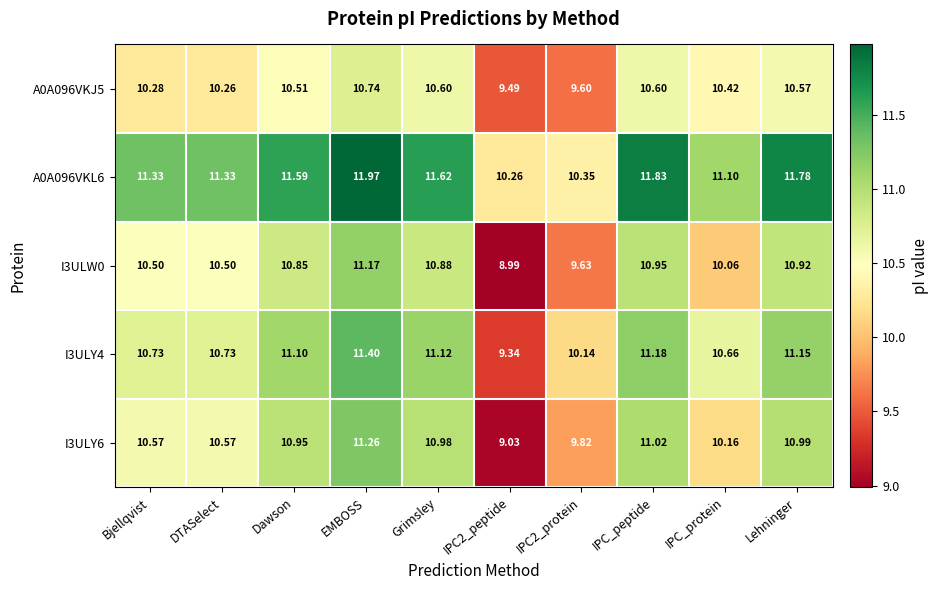

Which series has the largest total across all categories?

A0A096VKL6